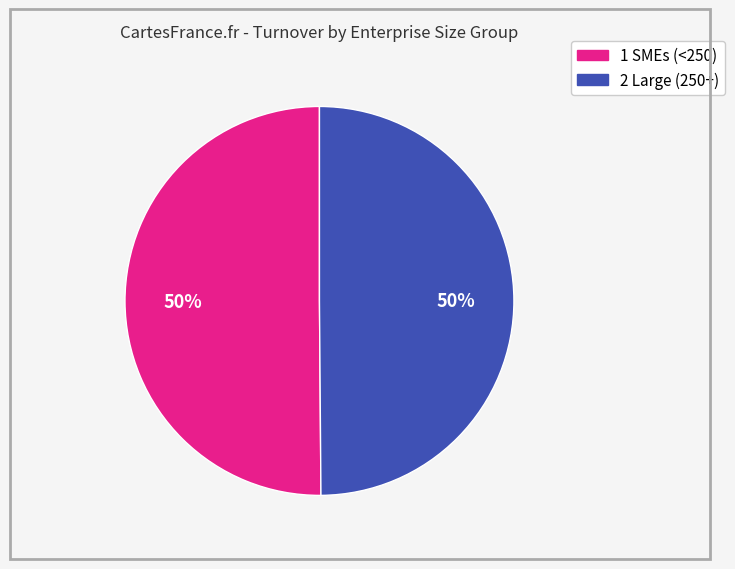

To the nearest percent, what percentage of the pie is 2 Large (250+)?

50%